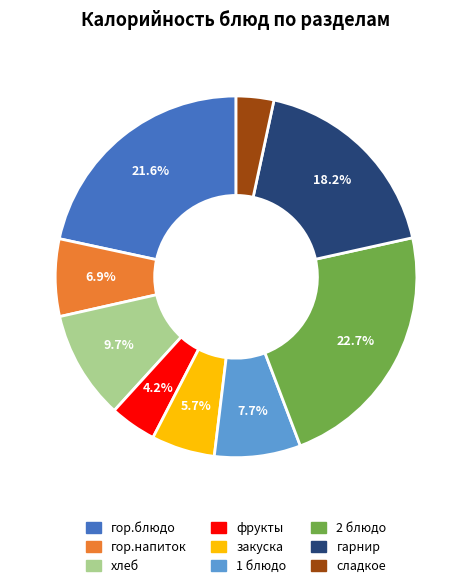

Rank the categories by value from lowest to highest.

сладкое, фрукты, закуска, гор.напиток, 1 блюдо, хлеб, гарнир, гор.блюдо, 2 блюдо